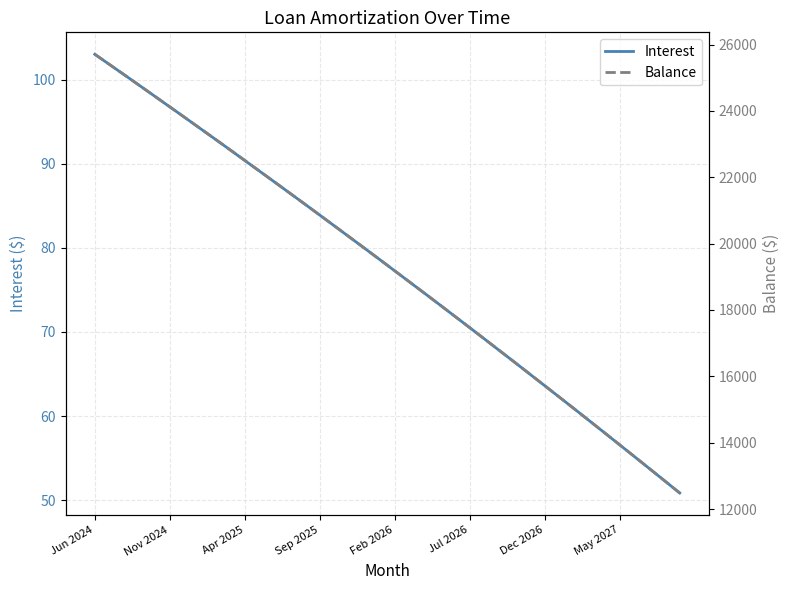

At which label does Interest first exceed 78?

Jun 2024